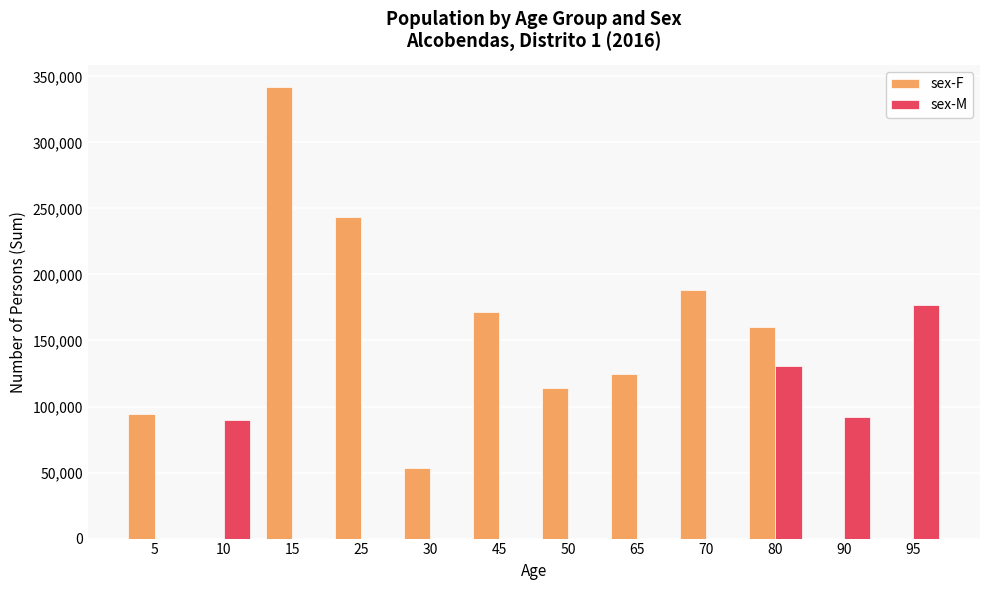

The value of sex-F at 10 is -174743. True or false?

False